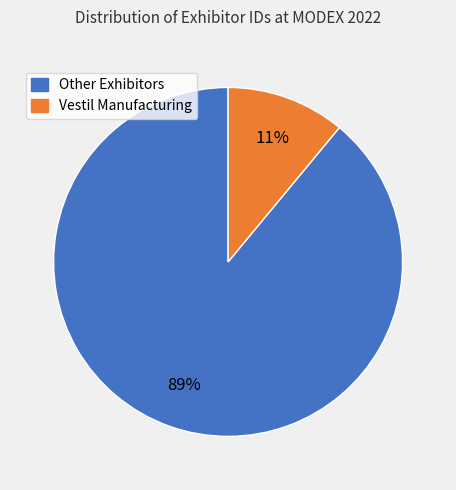

Is there a majority slice in this chart?

Yes